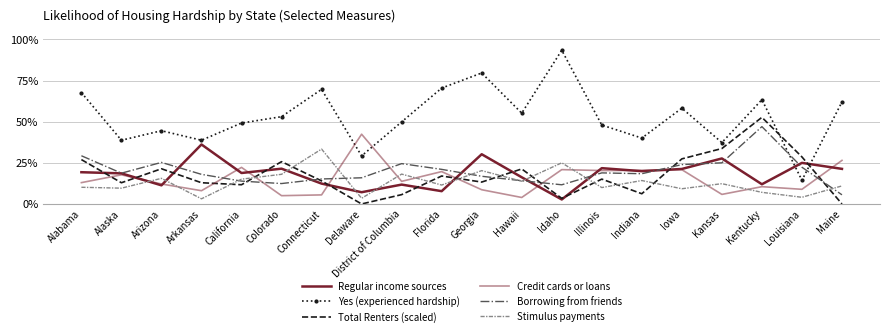

Rank the series at Kentucky from lowest to highest value.

Stimulus payments, Credit cards or loans, Regular income sources, Borrowing from friends, Total Renters (scaled), Yes (experienced hardship)